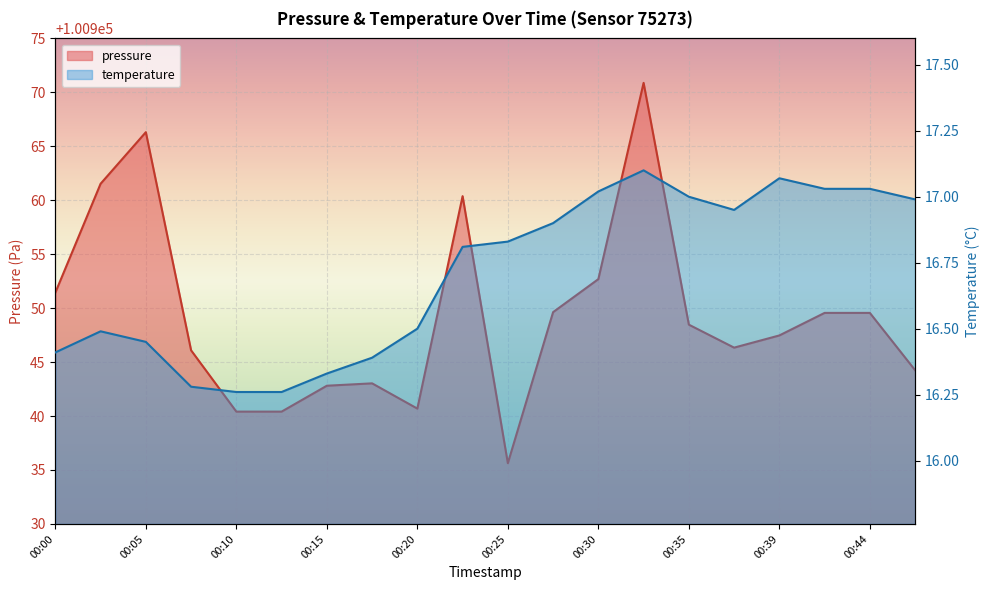

True or false: pressure and temperature intersect in this chart.

False